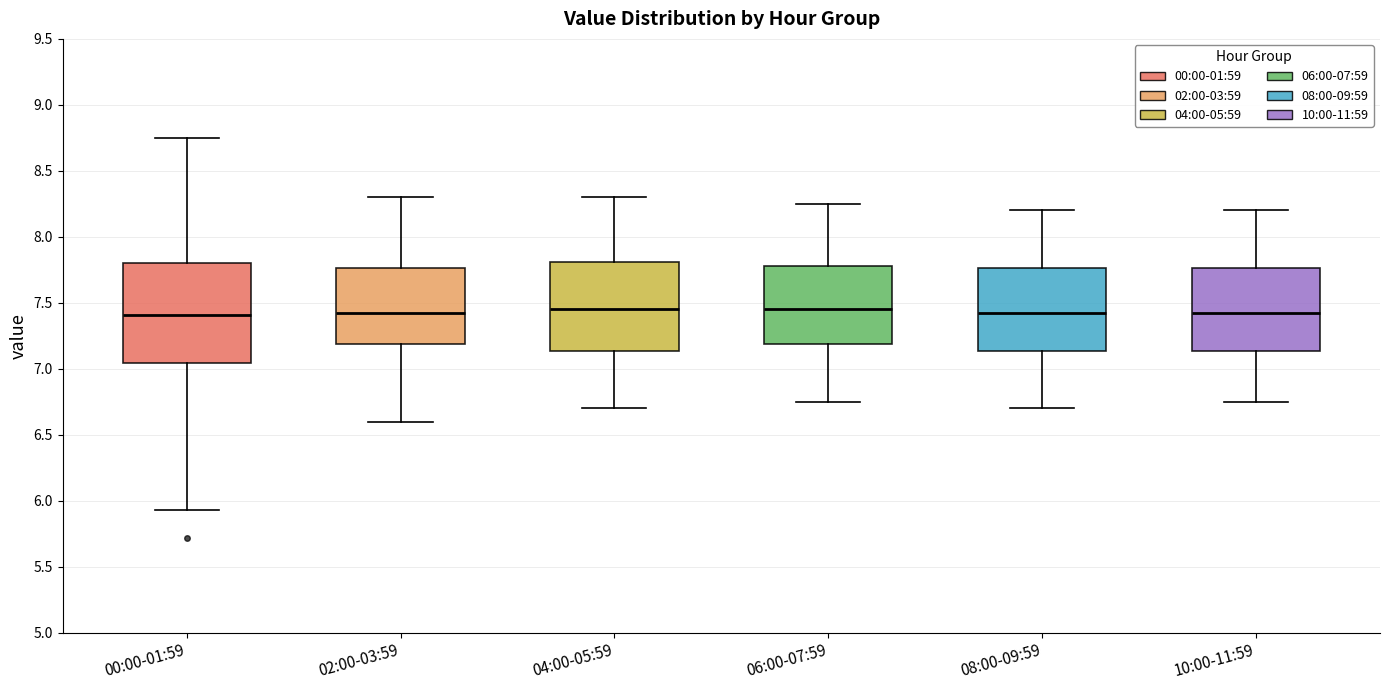

Where does the median line of the box for 08:00-09:59 sit on the y-axis? The values are not printed on the chart, so give them approximately, as read against the axis.

7.45